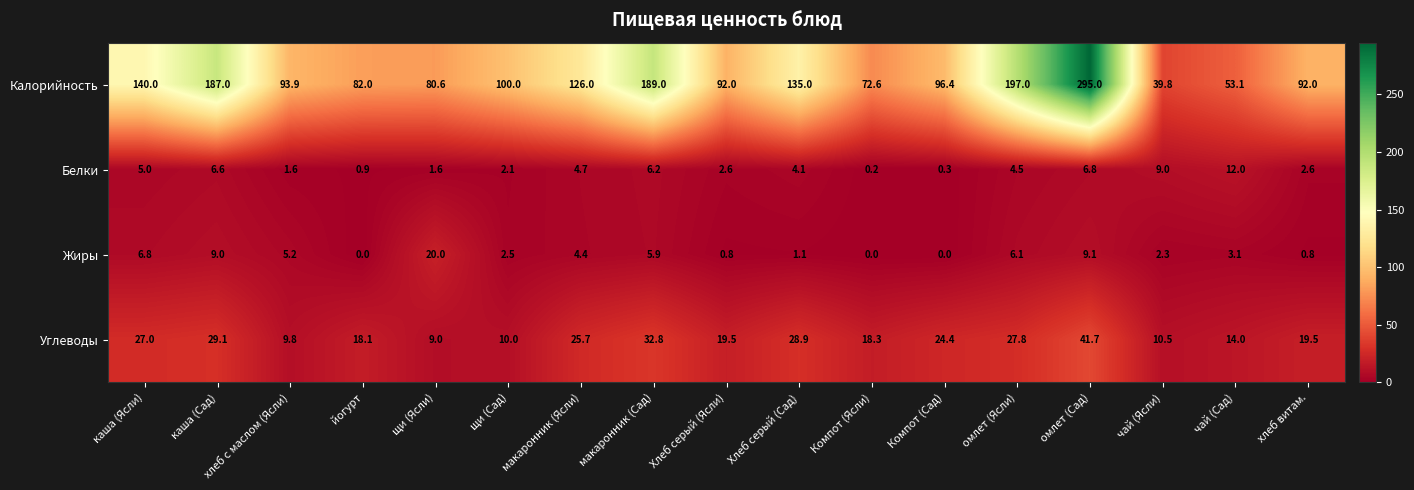

What is the sum of all Жиры values?

77.1